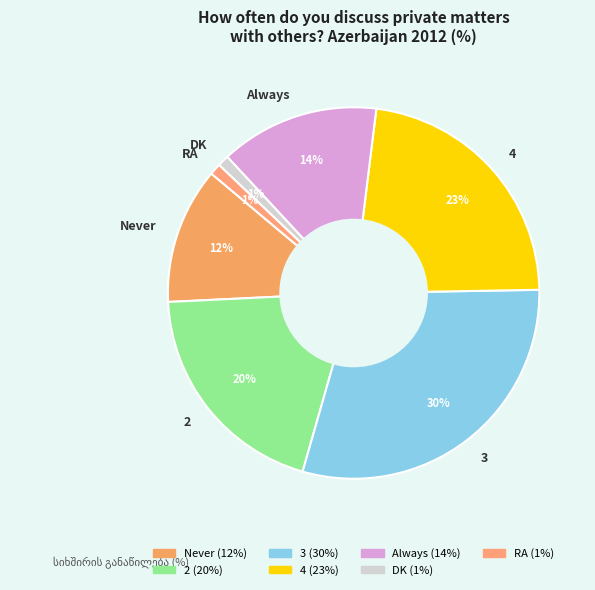

Is it true that Never is 12% of the pie?

True